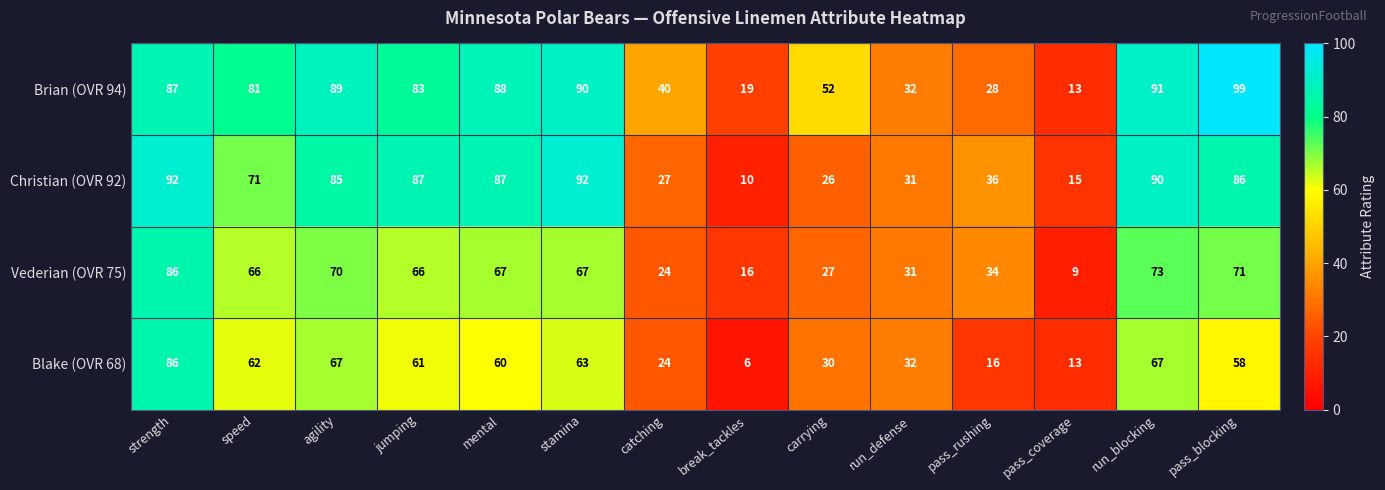

What is the minimum value shown in the chart?

6